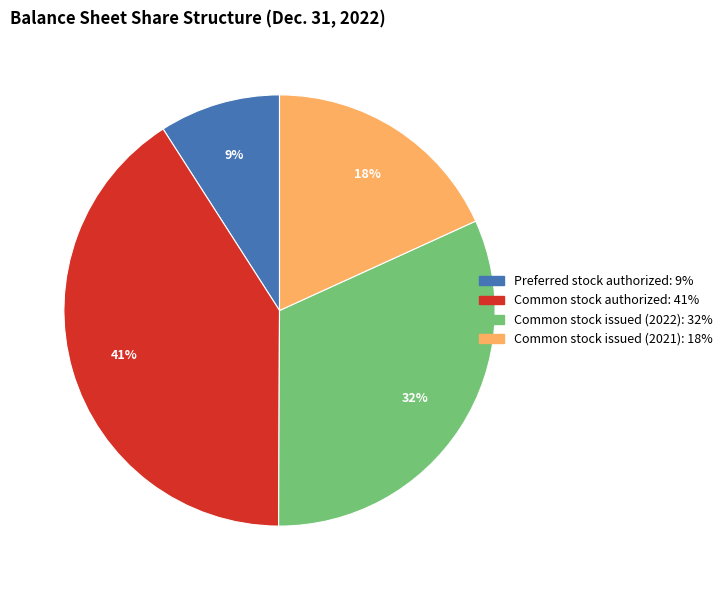

Which slice is the smallest?

Preferred stock authorized